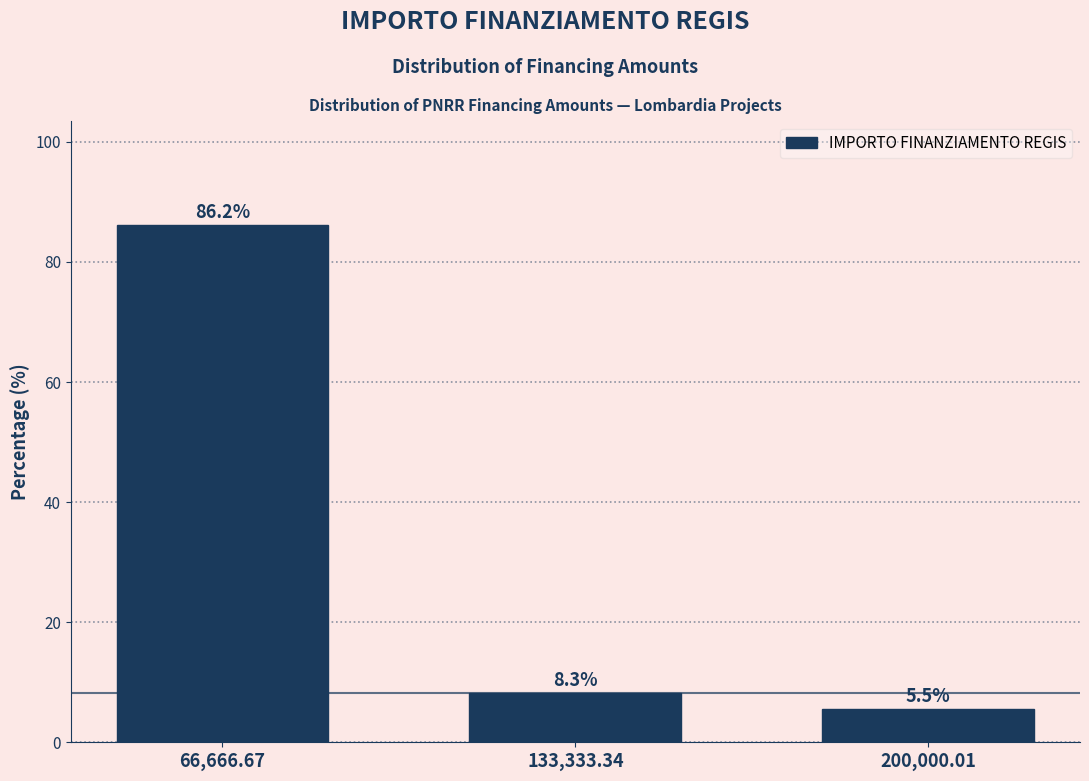

Reading left to right, extract all data points from this chart.

86.2	8.3	5.5